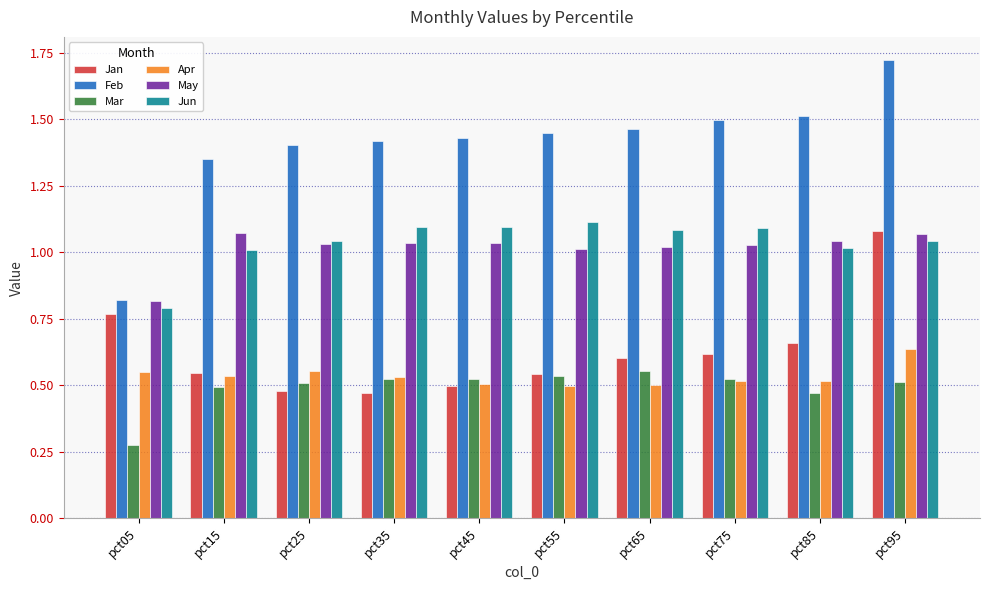

Which series has the largest total across all categories?

Feb